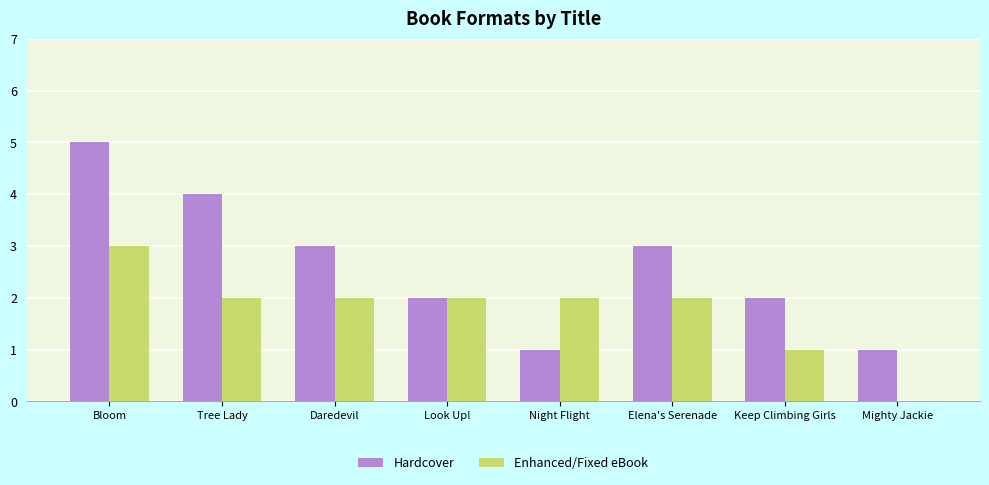

What is the sum of all Enhanced/Fixed eBook values?

14